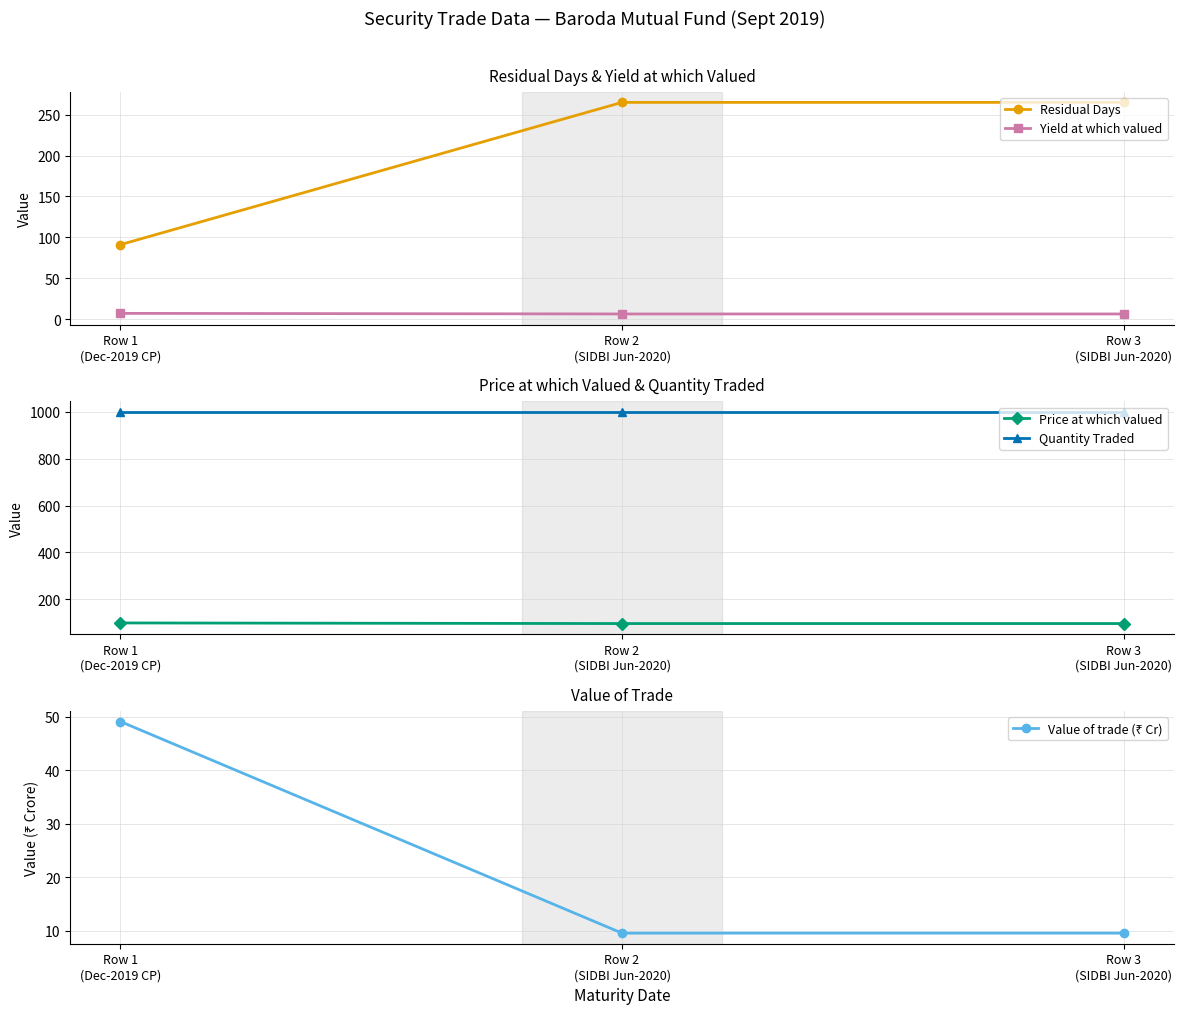

What is the sum of all Residual Days values?

621.0